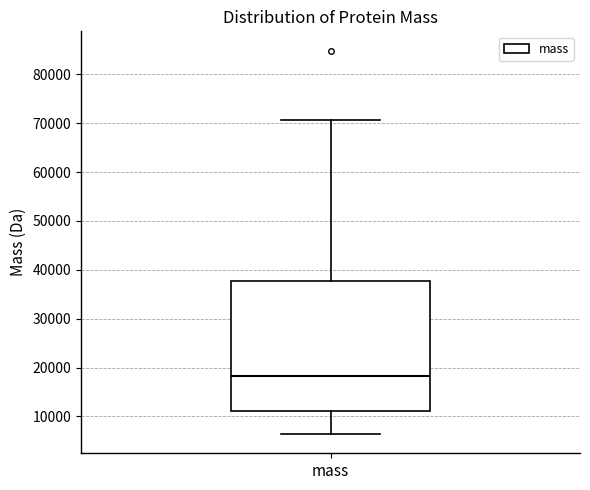

Transcribe this box plot: give where the median line is, the range the box spans, and where the two whiskers end, as read against the y-axis. The values are not printed on the chart, so give them approximately, as read against the axis.

median 18000, box 11000 to 38000, whiskers 6000 to 71000